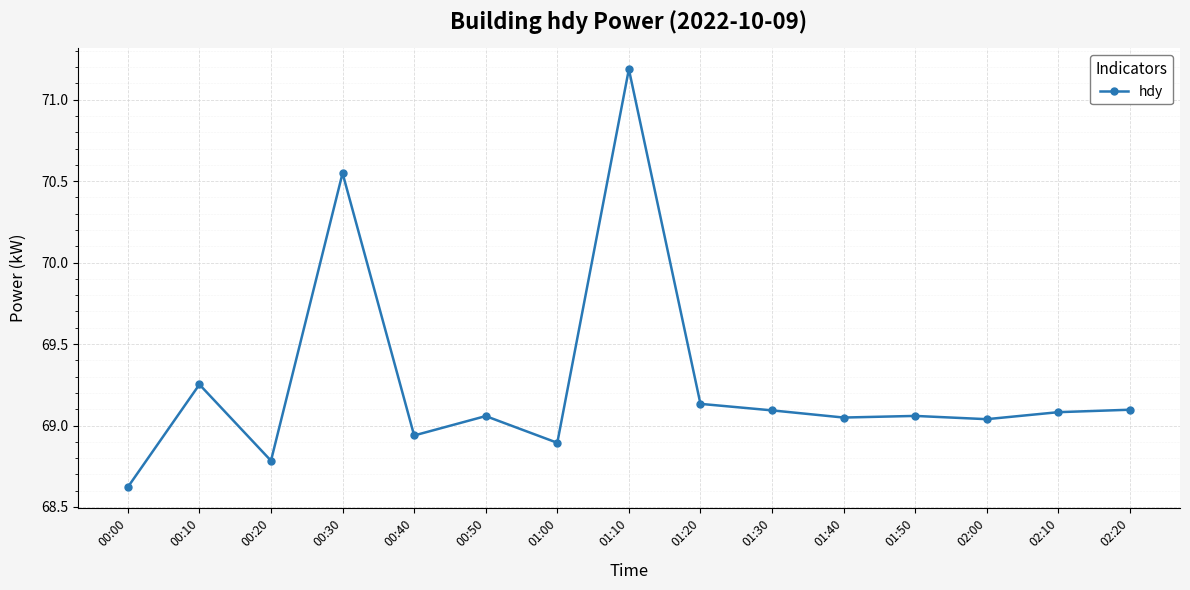

Approximately how many times larger is the value at 00:10 compared to 00:40?

1.0